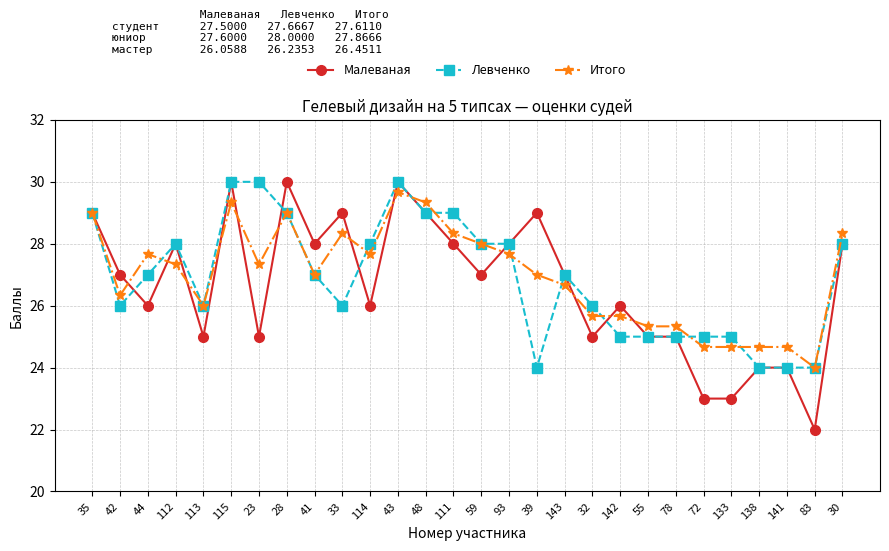

At which label is Итого closest to 26?

113